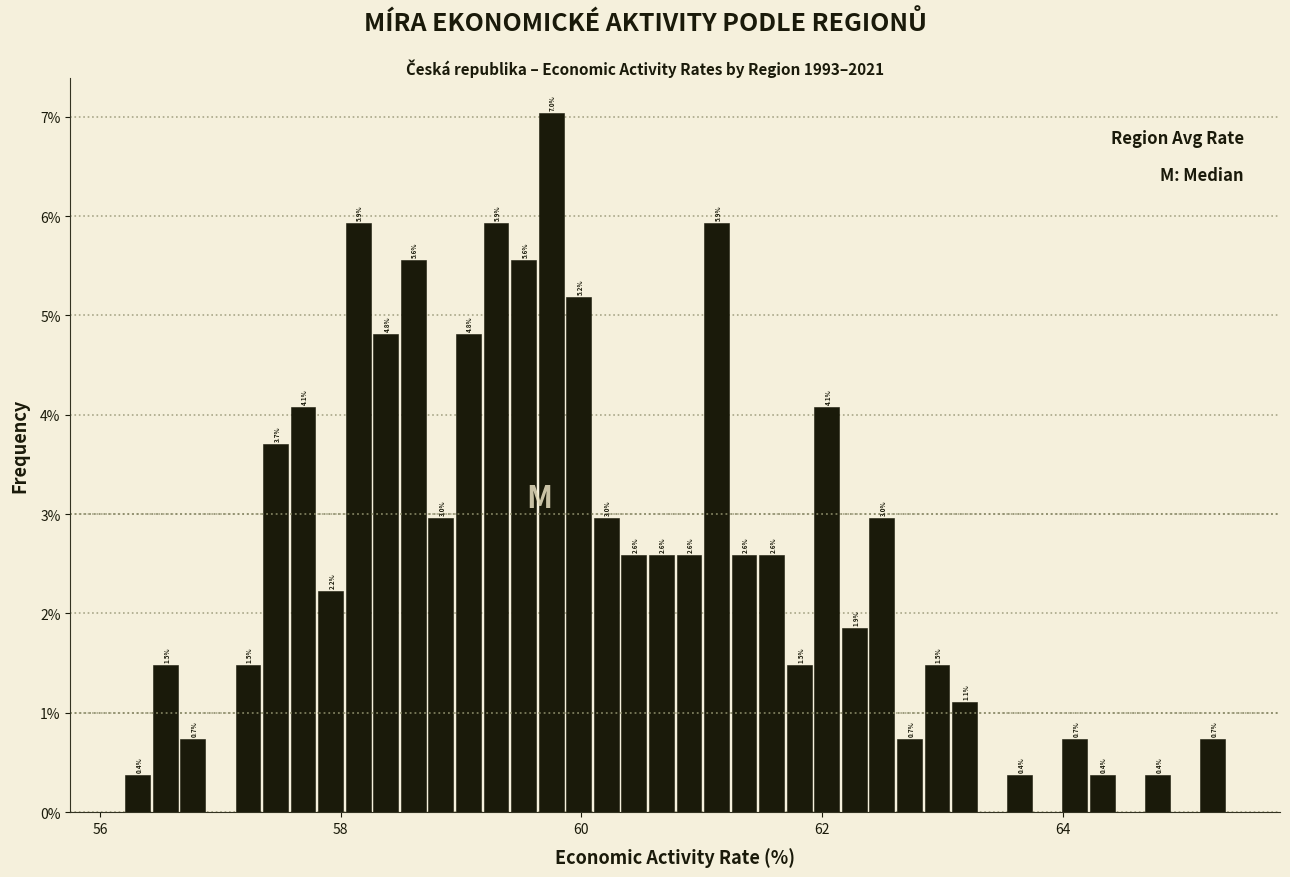

Read against the x-axis, roughly where is the centre of the tallest bar?

59.8